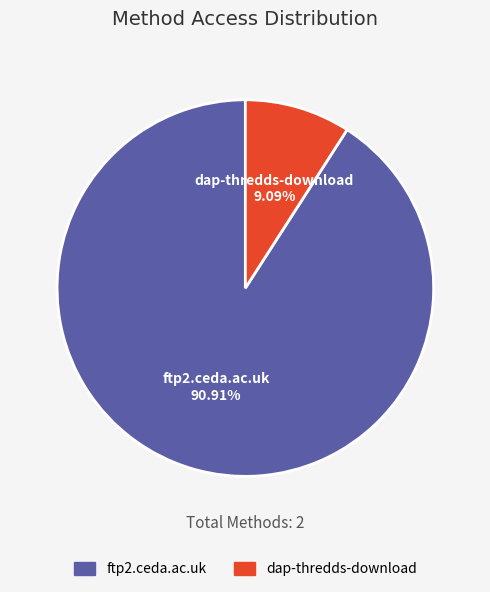

Is it true that dap-thredds-download is 23% of the pie?

False